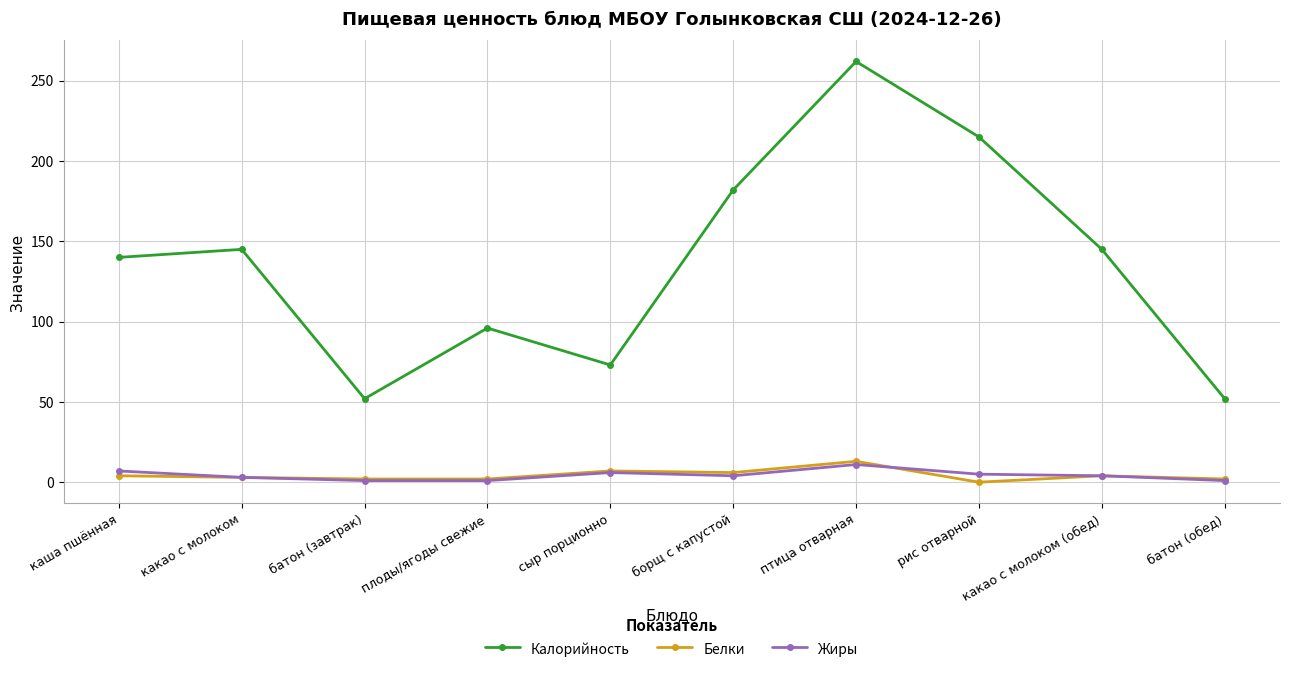

True or false: Калорийность has more than 0 interior local peaks.

True